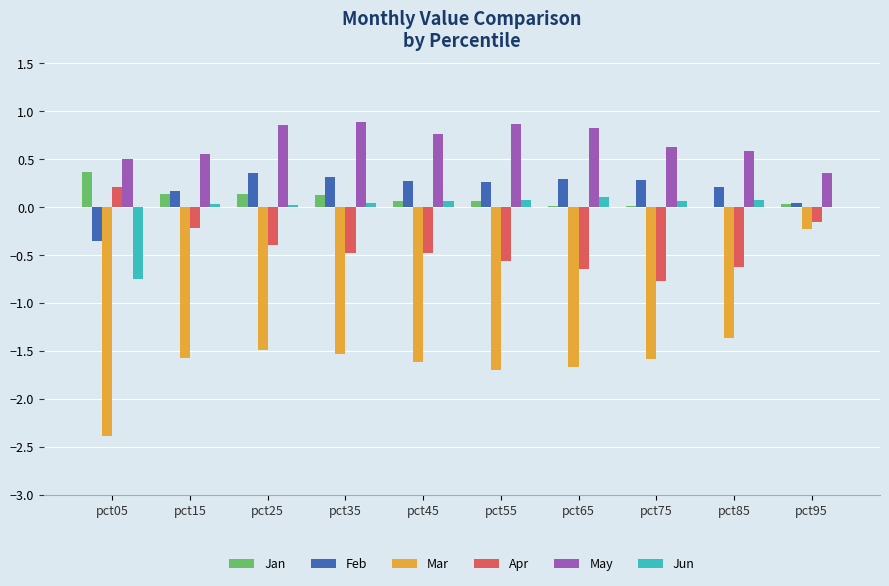

The value of Apr at pct05 is 0.2. True or false?

True